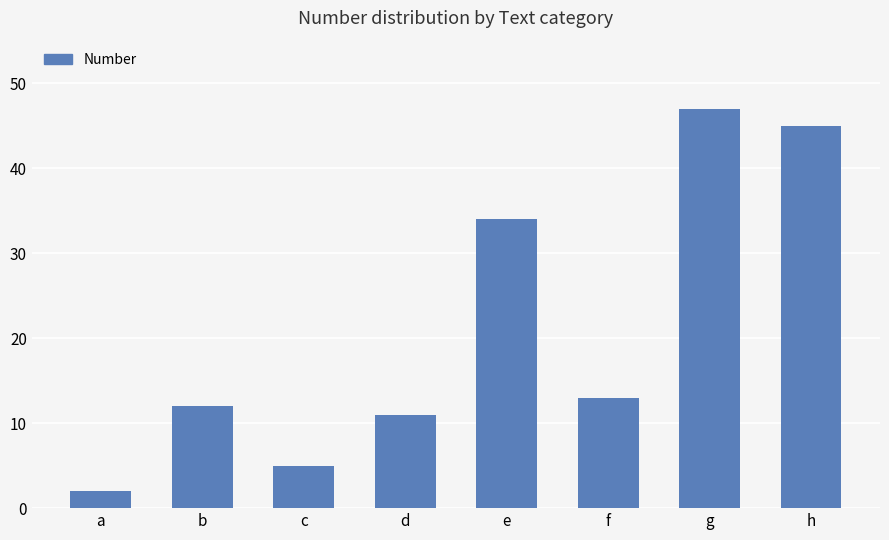

What is the value of the 8th bar from the left?

45